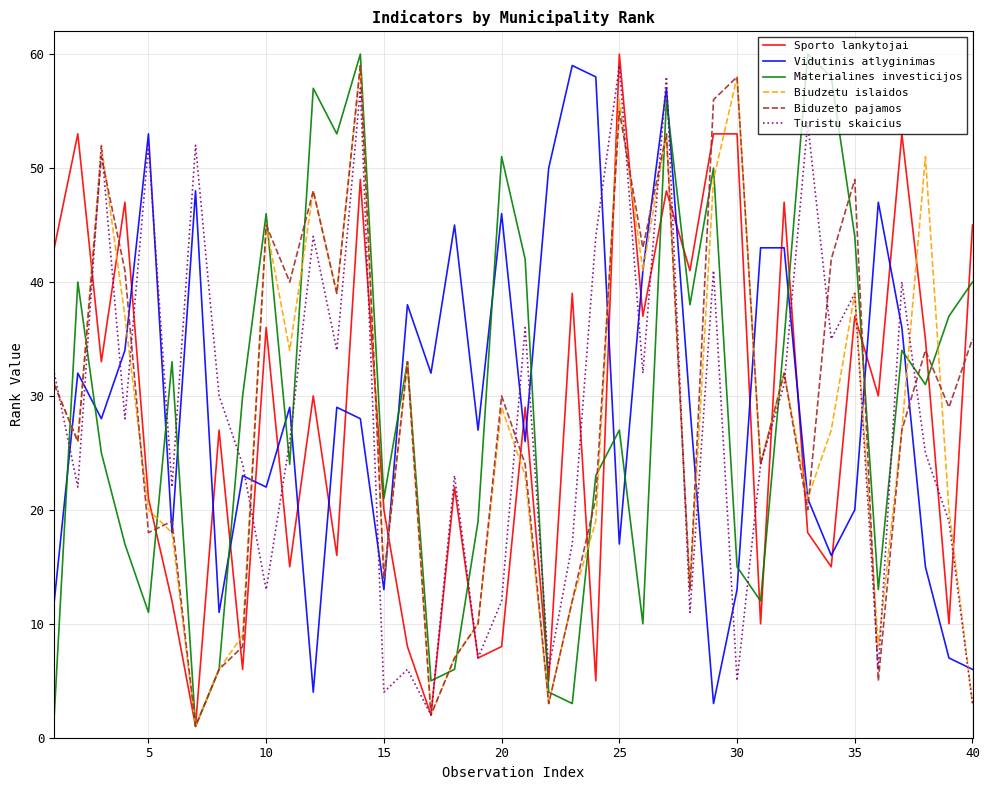

What is the highest value of the Biudzetu islaidos series?

59